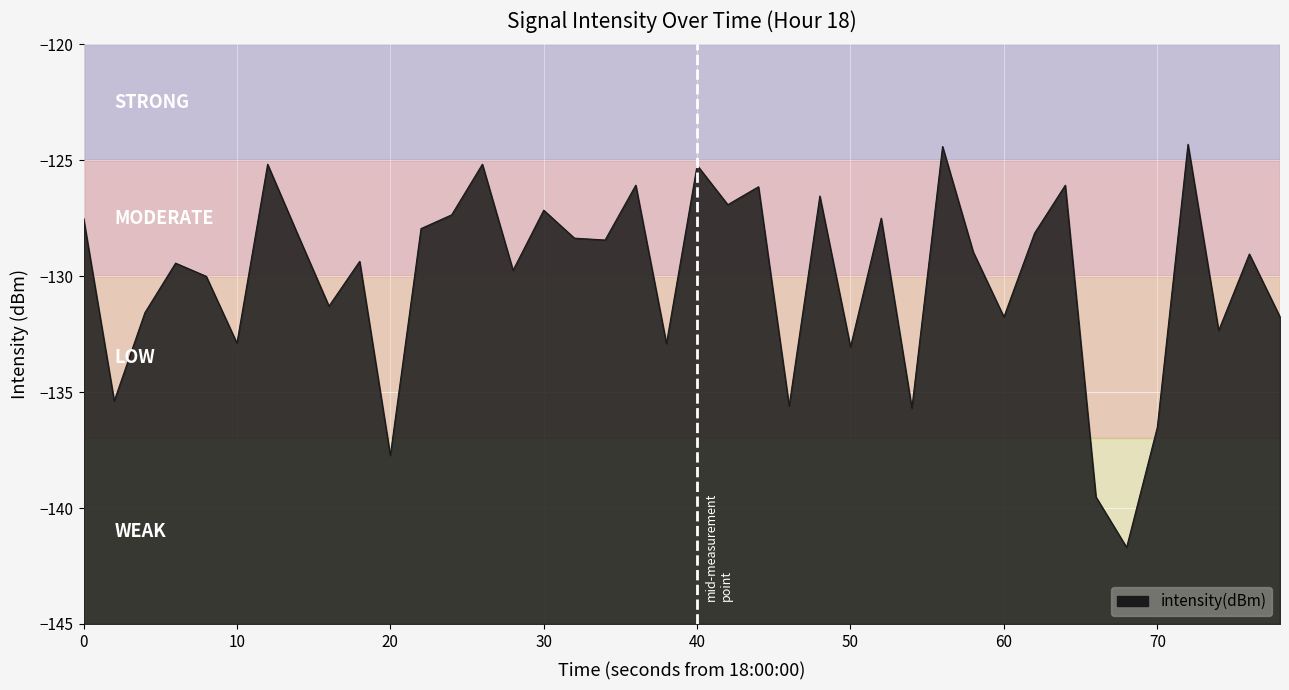

Reading right to left, extract all data points from this chart.

-131.8	-129.0	-132.3	-124.3	-136.5	-141.7	-139.5	-126.1	-128.1	-131.8	-129.0	-124.4	-135.7	-127.5	-133.1	-126.5	-135.6	-126.1	-126.9	-125.2	-132.9	-126.1	-128.4	-128.4	-127.2	-129.7	-125.2	-127.4	-127.9	-137.7	-129.4	-131.3	-128.3	-125.2	-132.9	-130.0	-129.4	-131.6	-135.4	-127.5